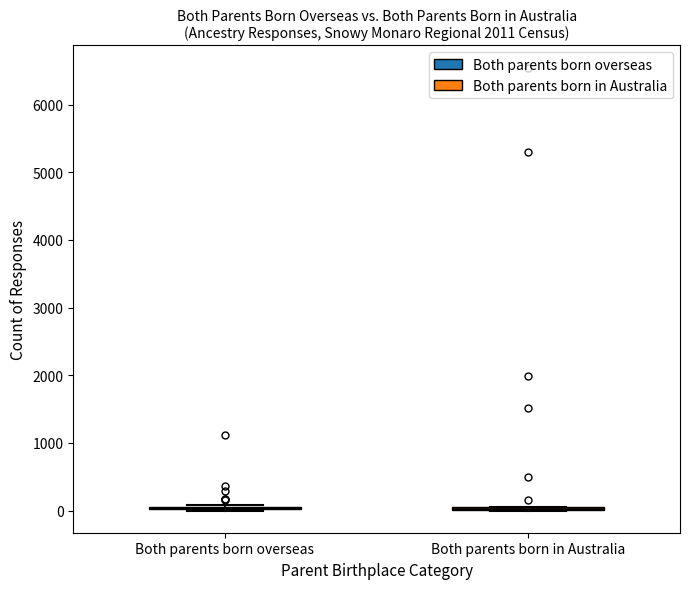

Where is the upper edge of the box for Both parents born in Australia on the y-axis? The values are not printed on the chart, so give them approximately, as read against the axis.

100